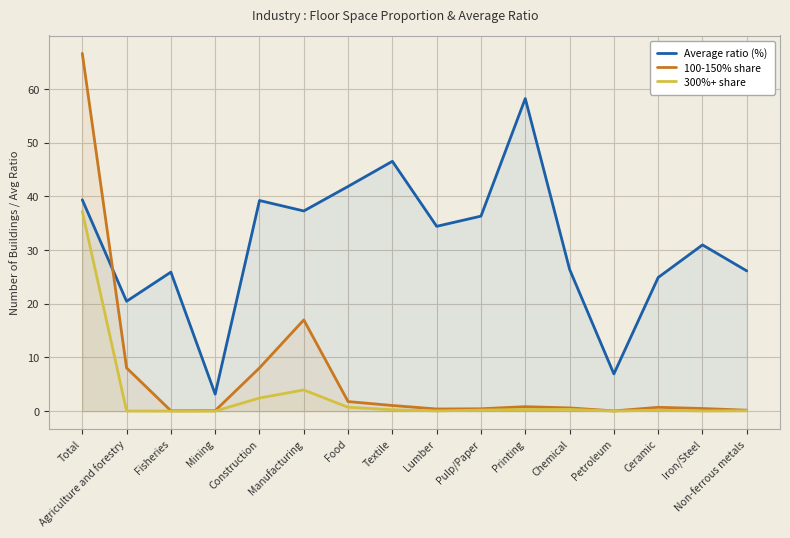

The value of 100-150% share at Textile is 1.1. True or false?

True